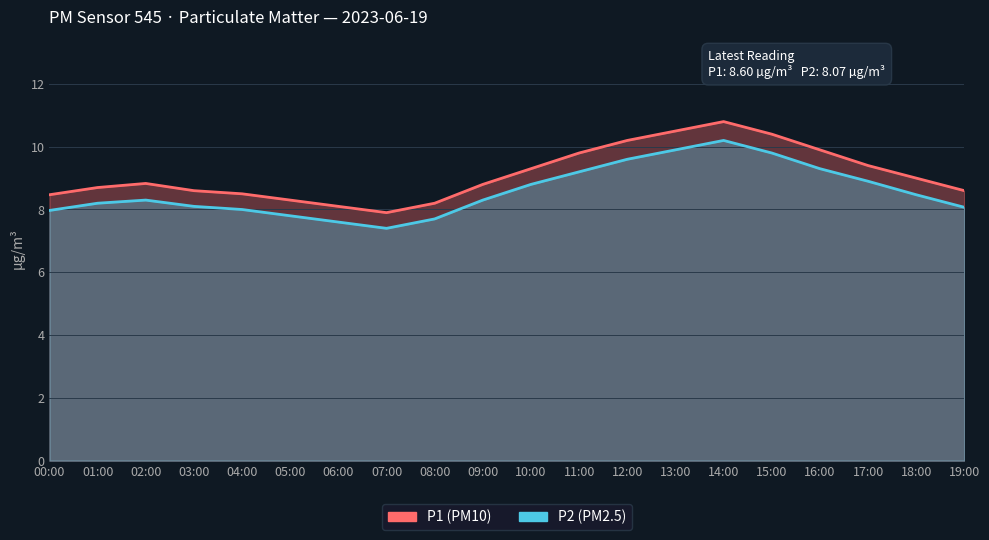

Which category has the highest value in the P1 series?

14:00